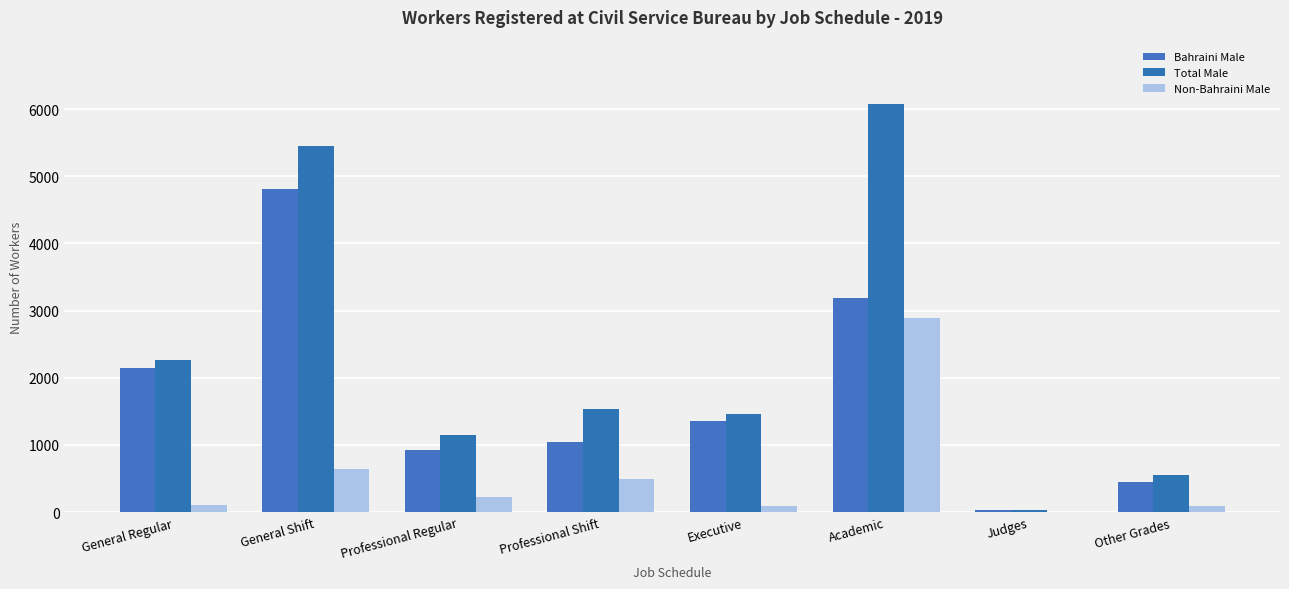

What is the difference between the highest and lowest values at Professional Regular?

927